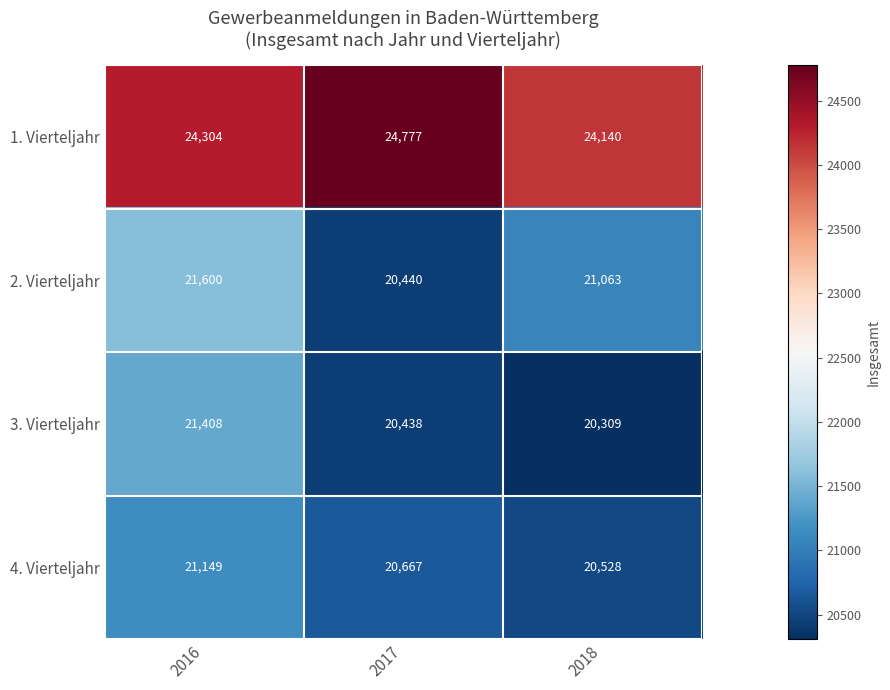

Is it true that 1. Vierteljahr equals 24777 at 2017?

True